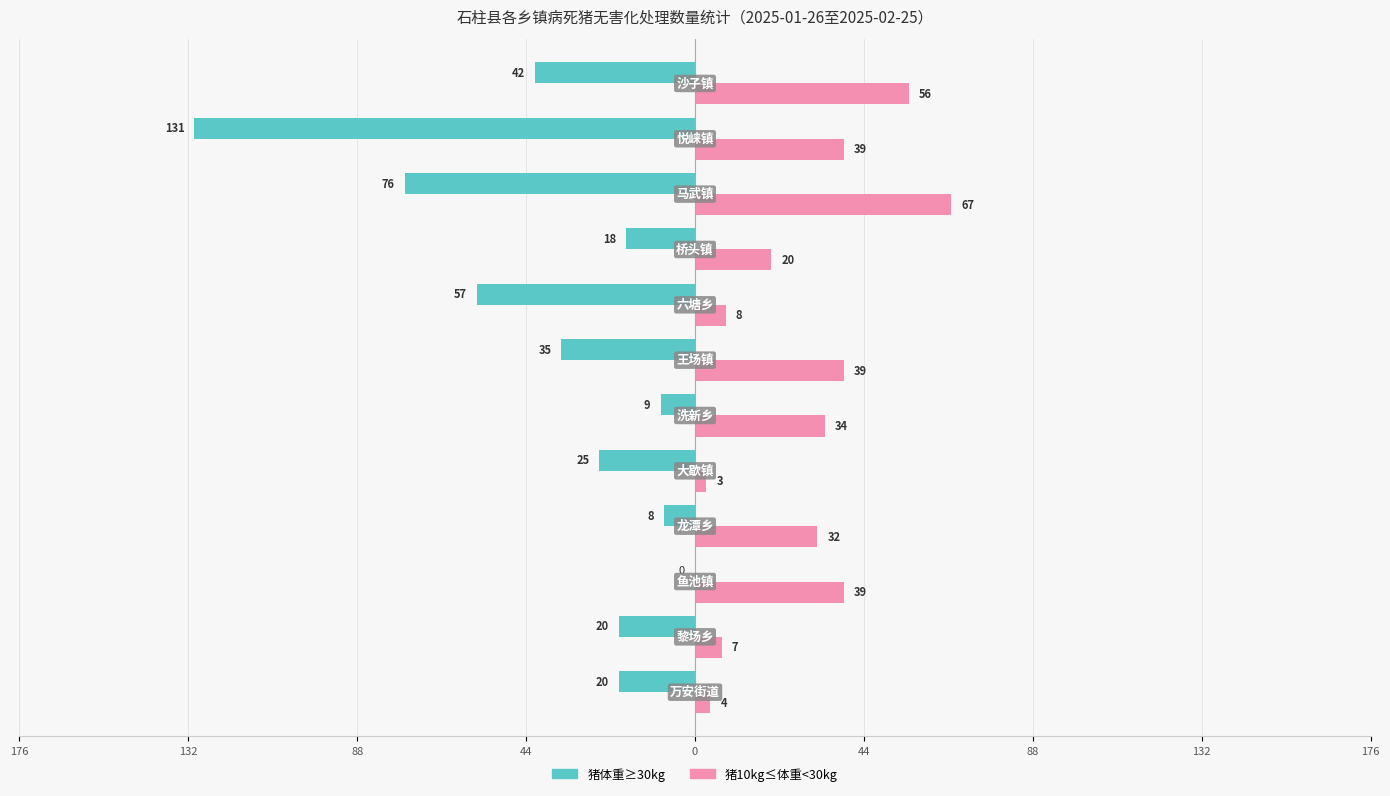

What are all the series names shown in the legend?

猪体重≥30kg, 猪10kg≤体重<30kg